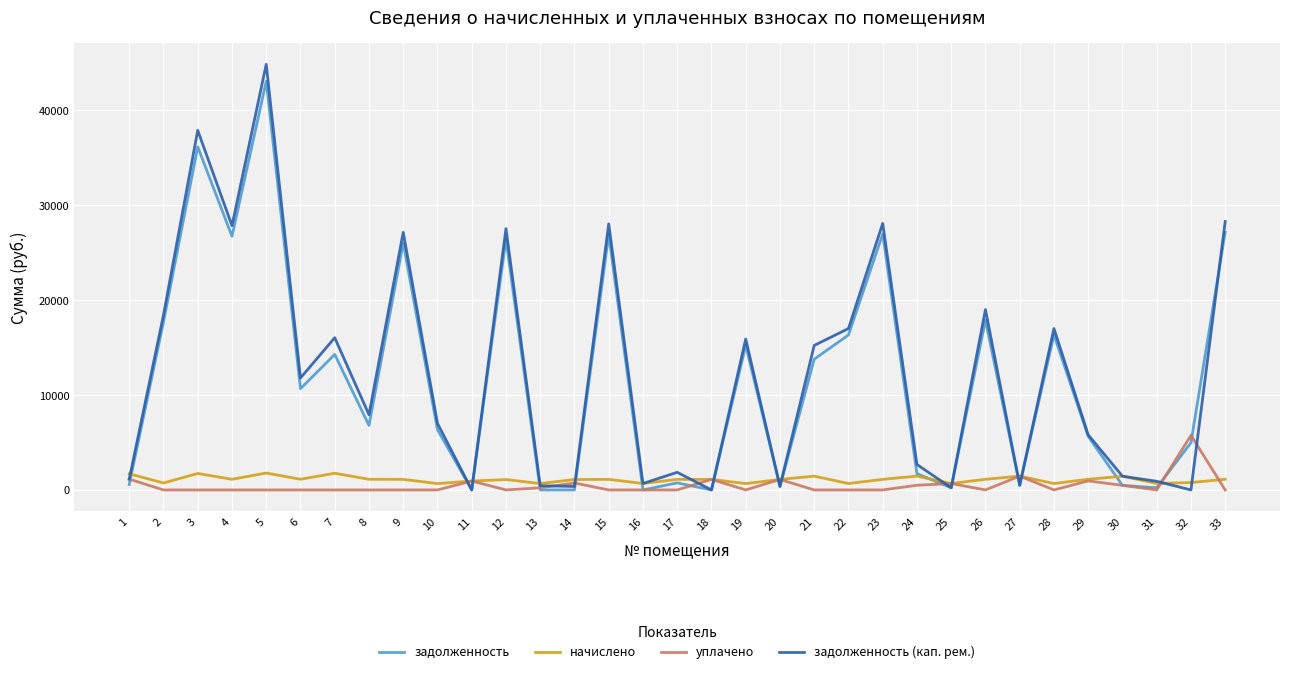

Which series changed the most between 19 and 24?

задолженность